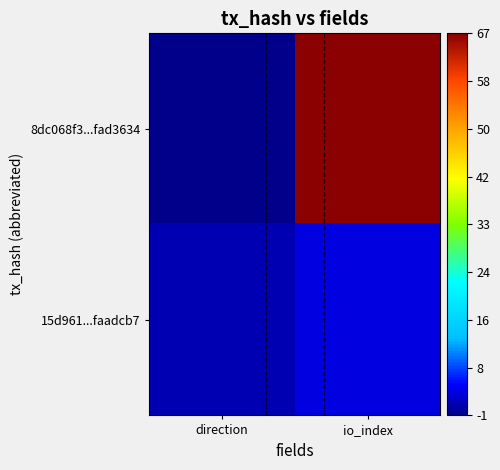

Rank the series by their maximum value, from highest to lowest.

8dc068f3...fad3634, 15d961...faadcb7